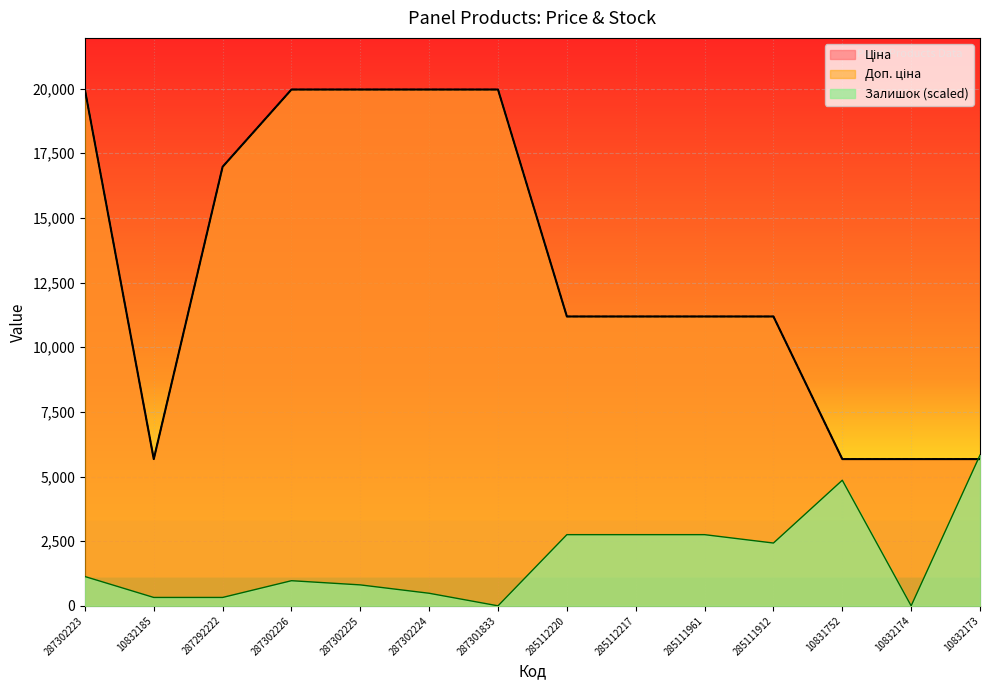

Where is the first local maximum for Залишок?

287302226